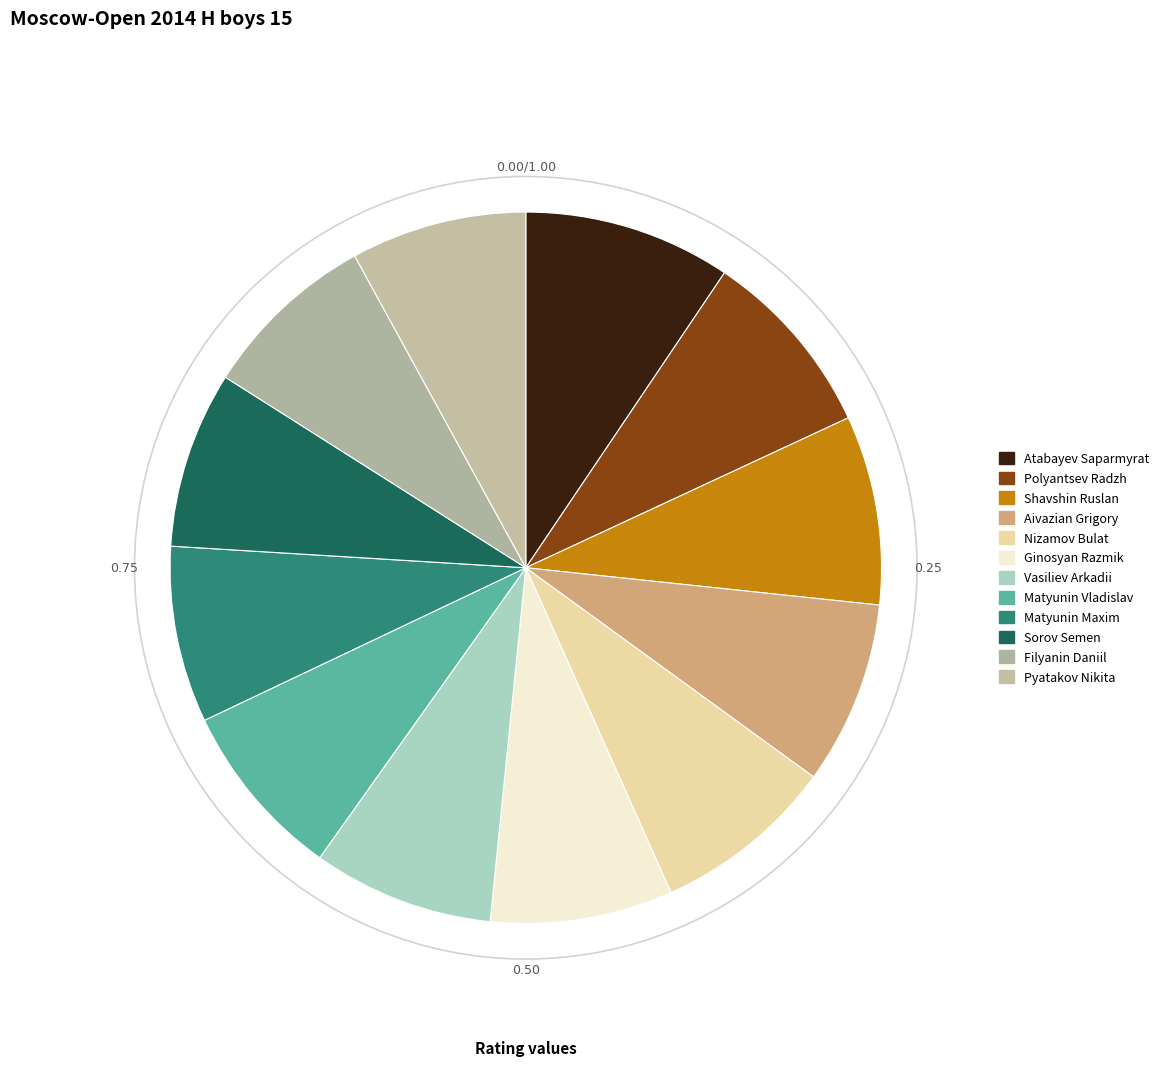

To the nearest percent, what percentage of the pie is Matyunin Vladislav?

8%